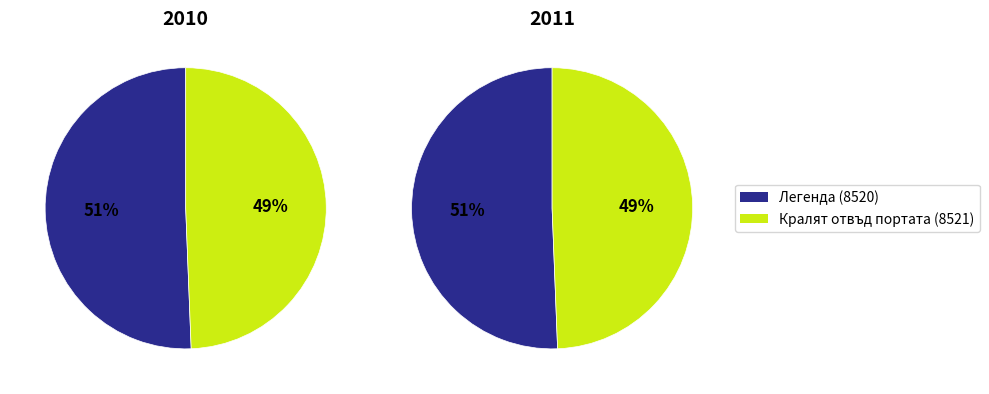

How many slices are in this pie chart?

2